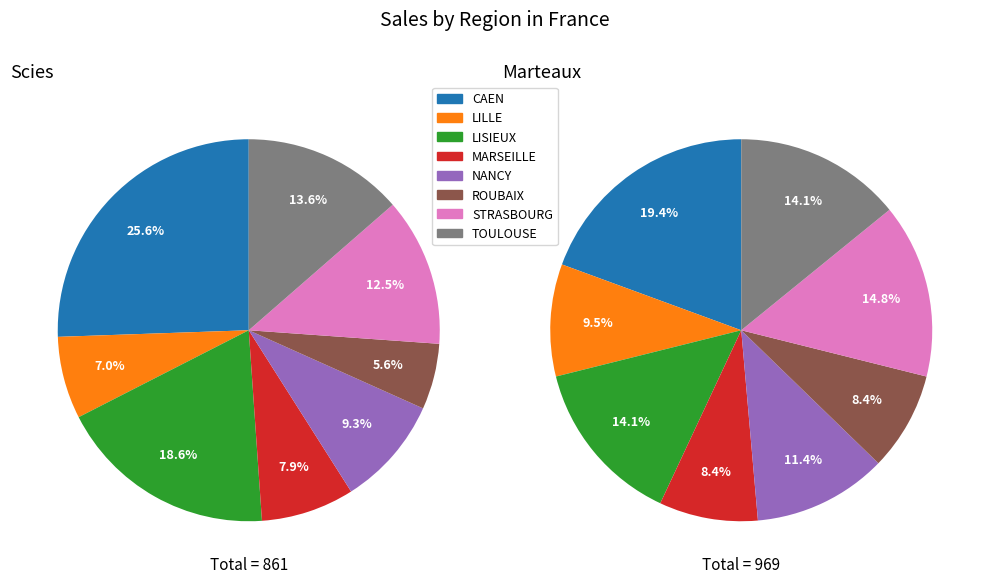

What is the total percentage of TOULOUSE and STRASBOURG?

26.1%